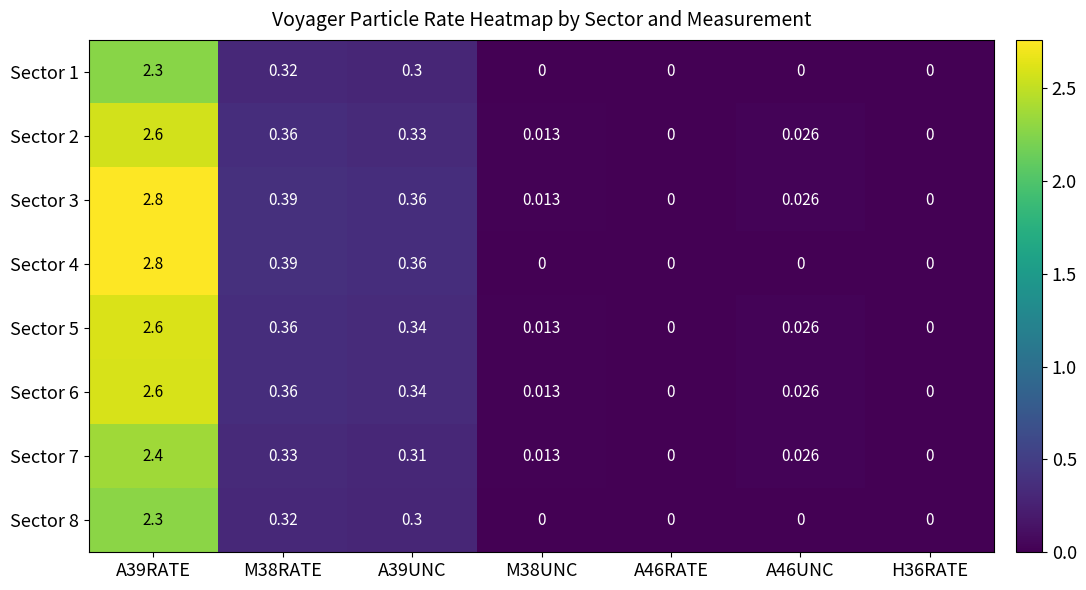

How many values in Sector 3 are above zero?

5